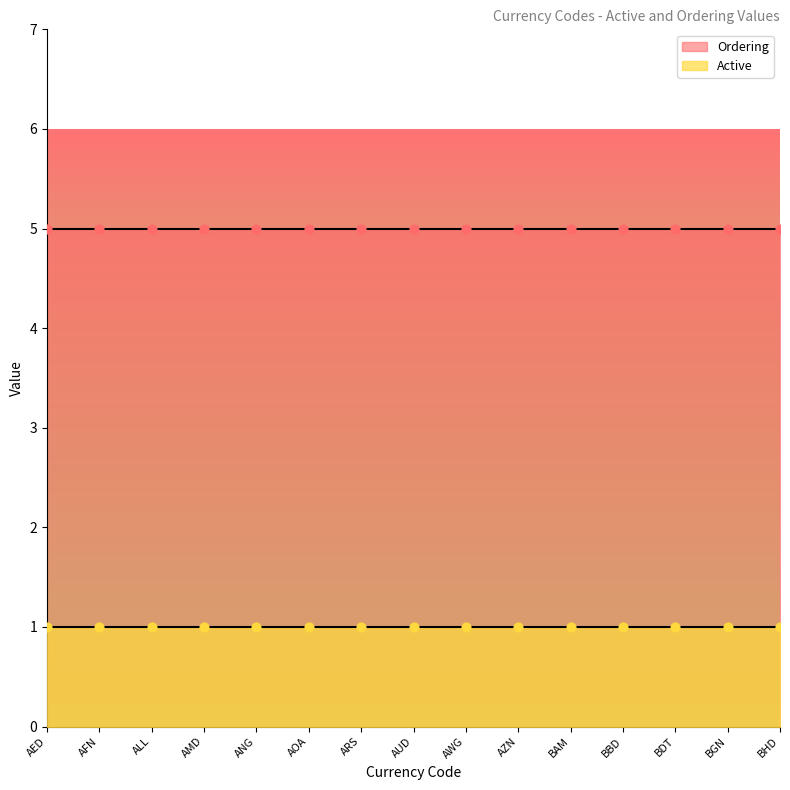

What are all the series names shown in the legend?

Active, Ordering